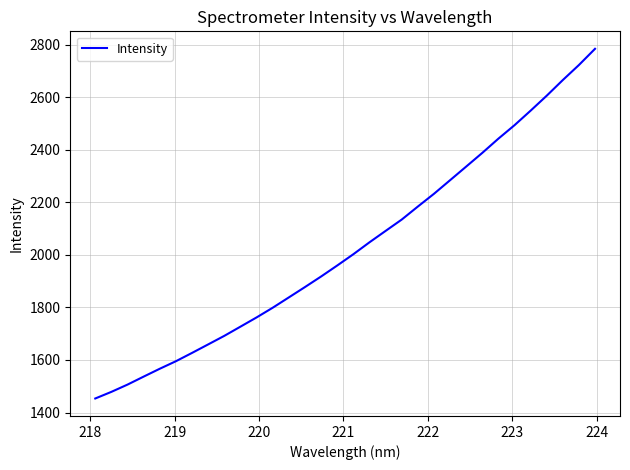

What is the difference between the maximum and minimum values?

1330.2